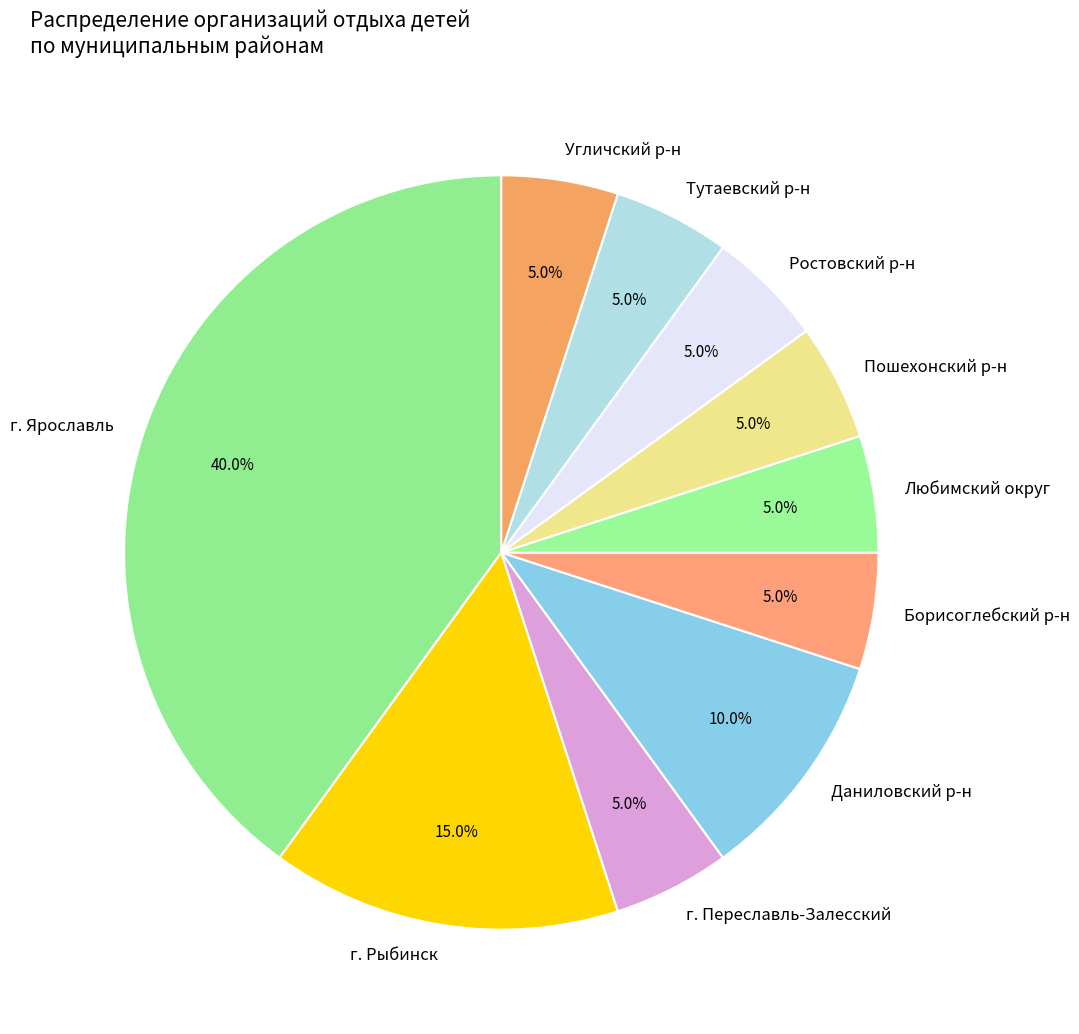

Does any single category account for the majority?

No